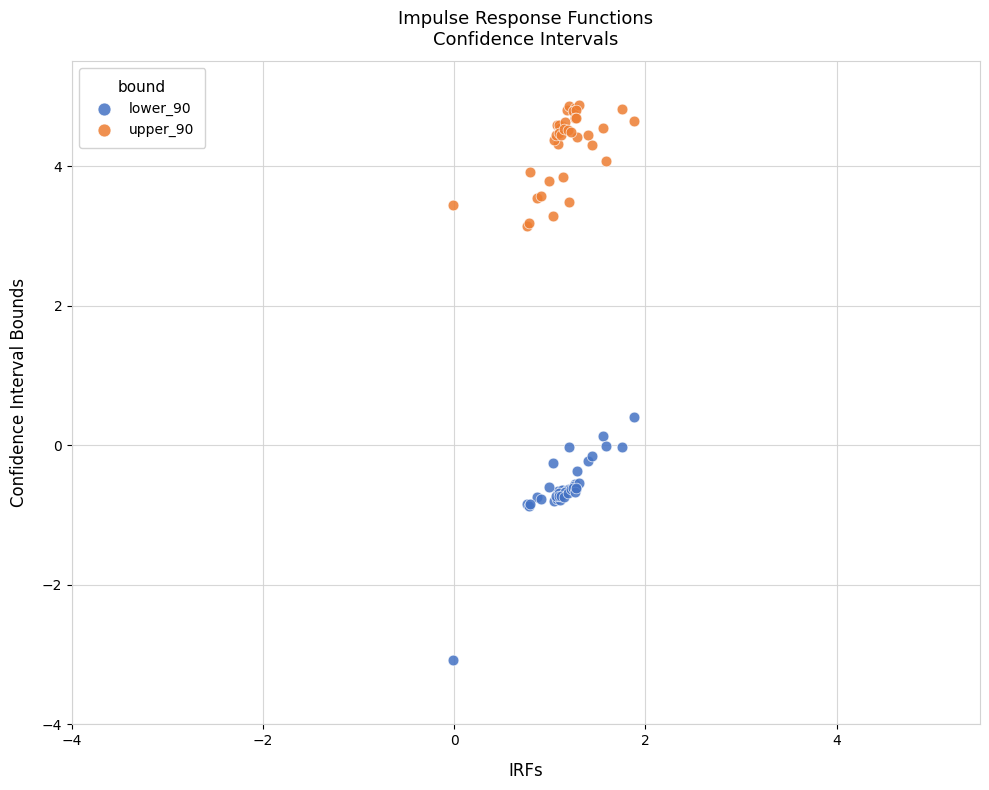

What is the X range (max minus min) for the scatter plot?

1.9